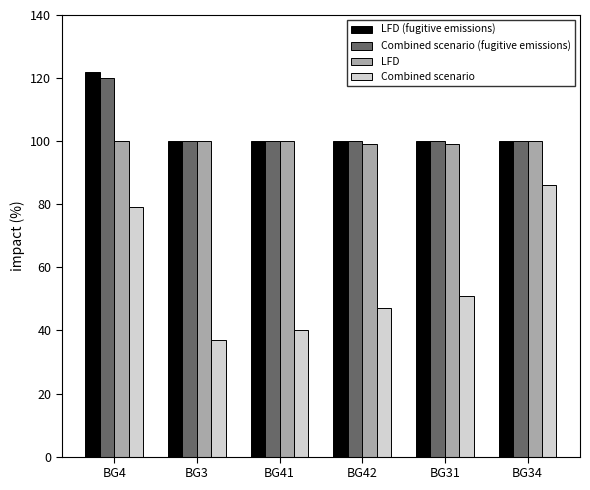

What is the total value across all series at BG42?

346